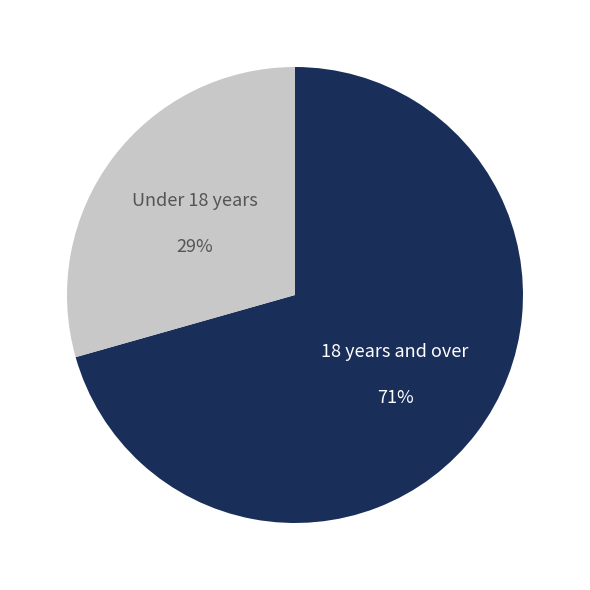

Count the number of slices in the pie.

2